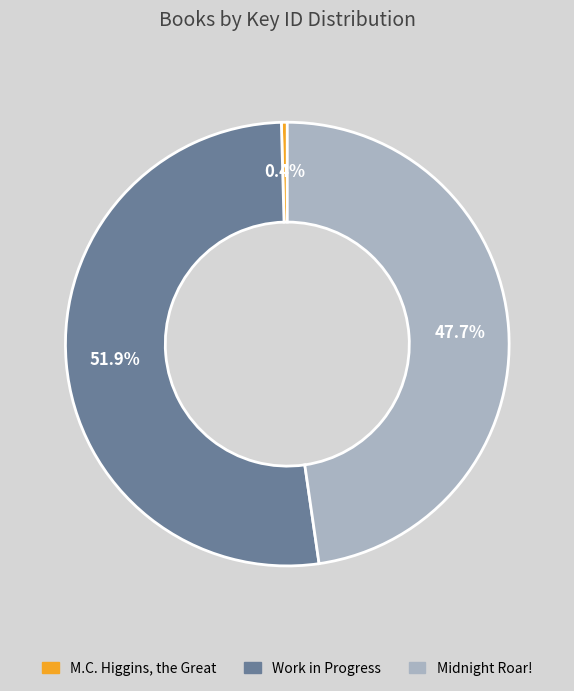

To the nearest percent, what portion does Midnight Roar! represent?

48%